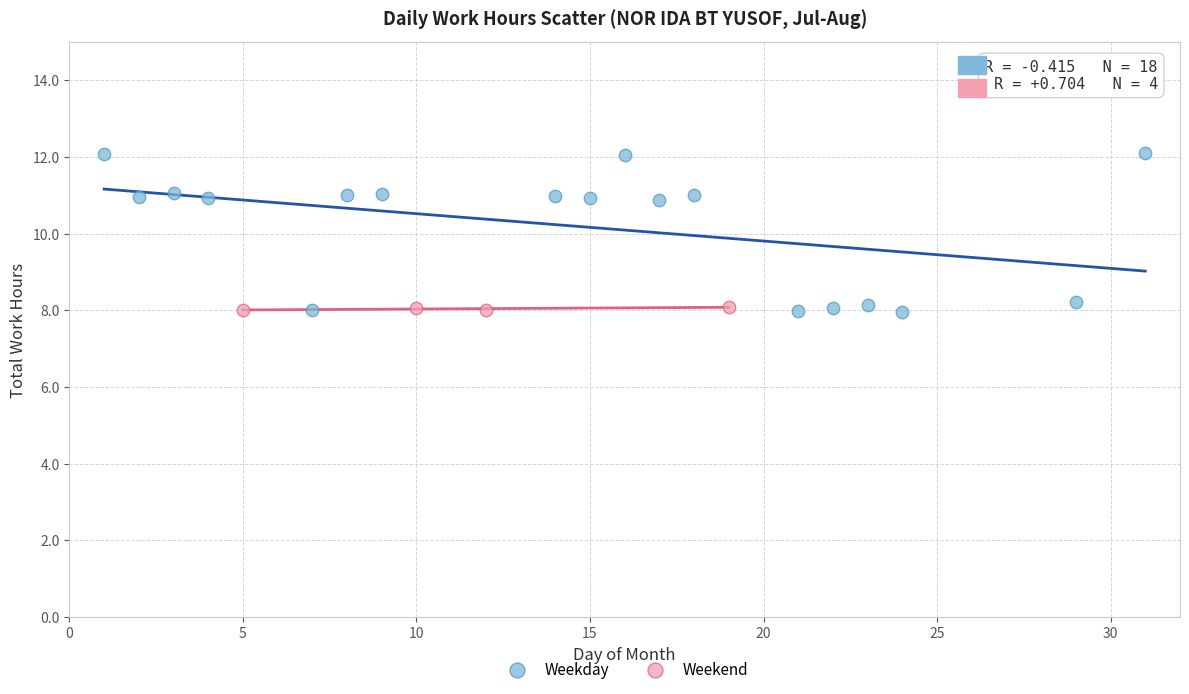

Which series contains the highest Y value?

Weekday